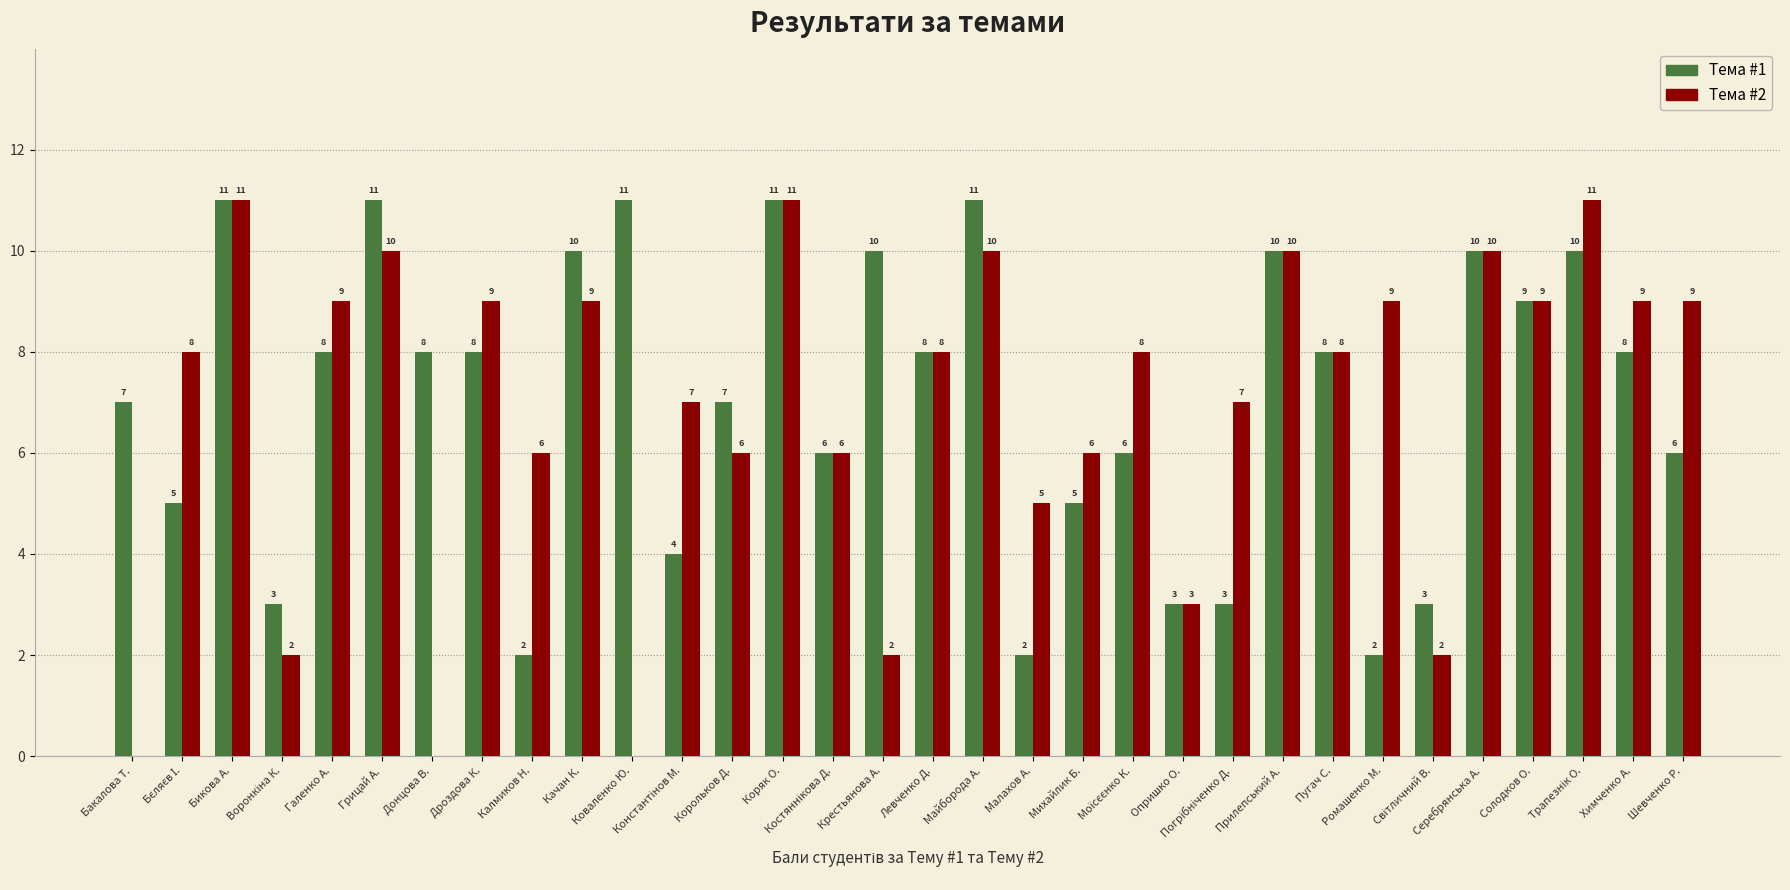

Count the Тема #1 values in the range 5 to 10.

19